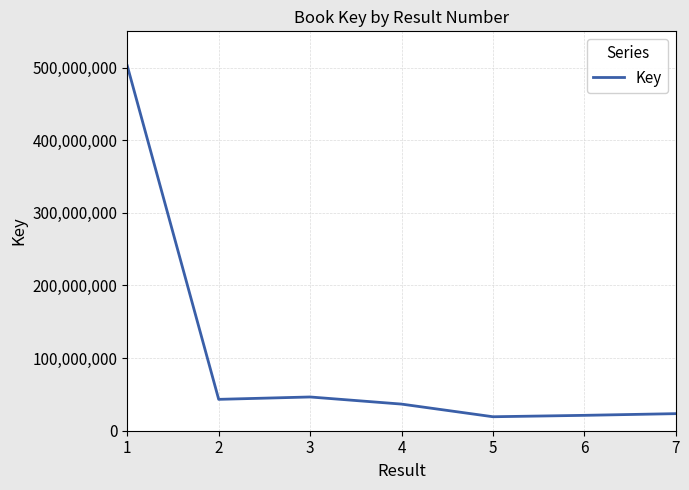

True or false: the data has more than 2 interior local peaks.

False